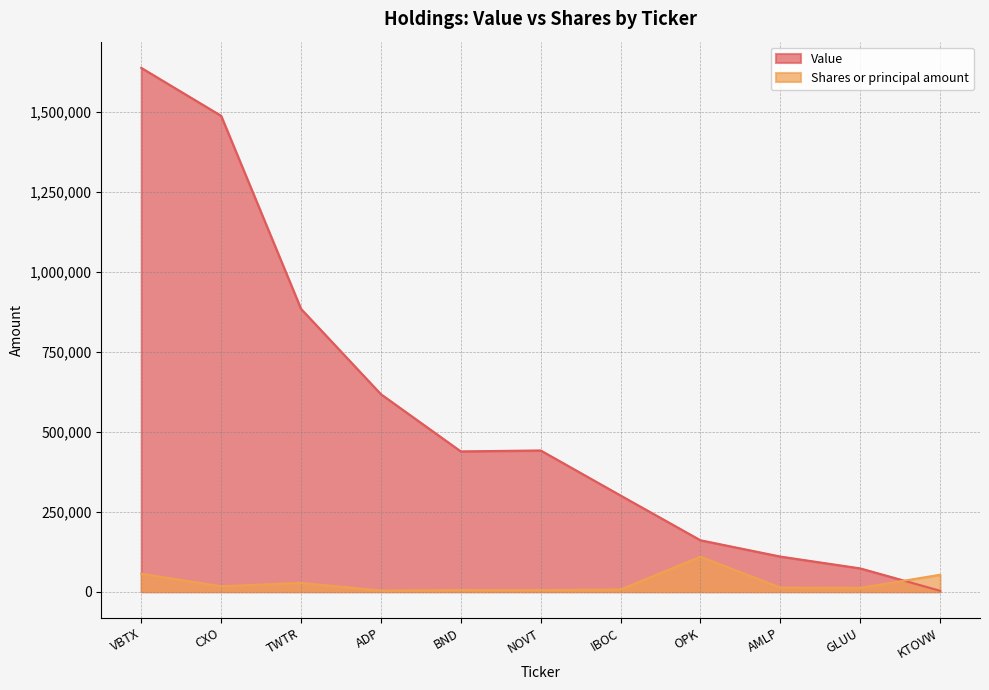

What is the difference between the Shares or principal amount values at VBTX and ADP?

52639